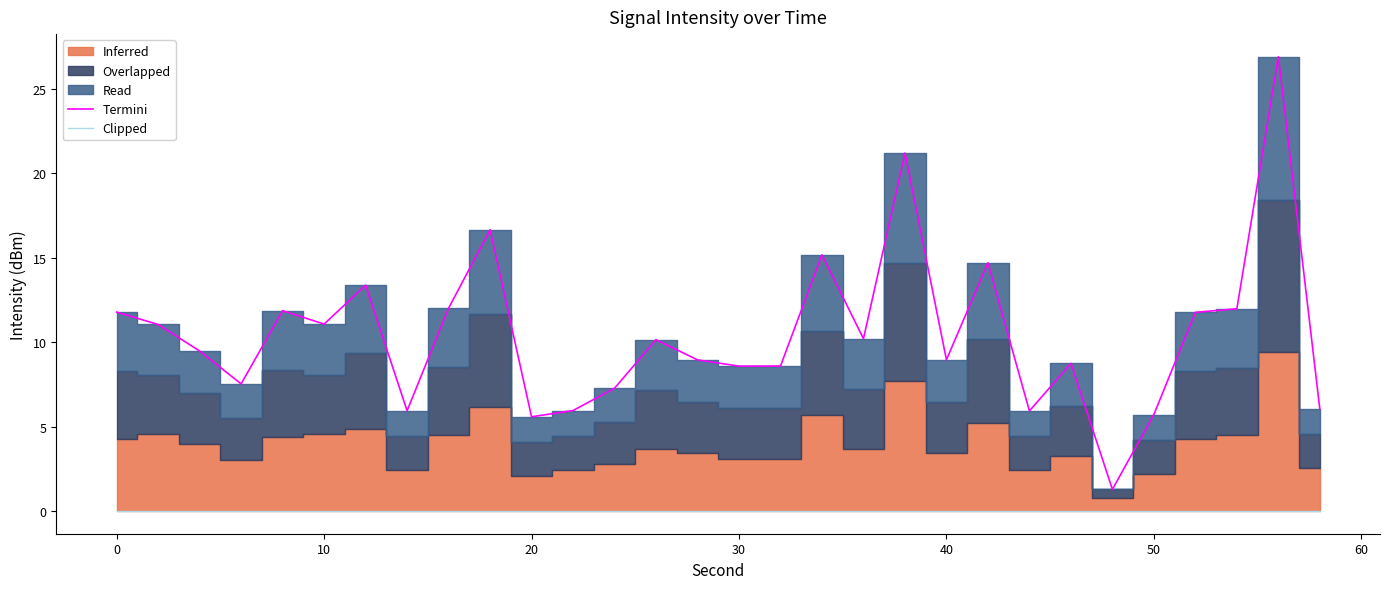

Which series has the largest total across all categories?

Termini